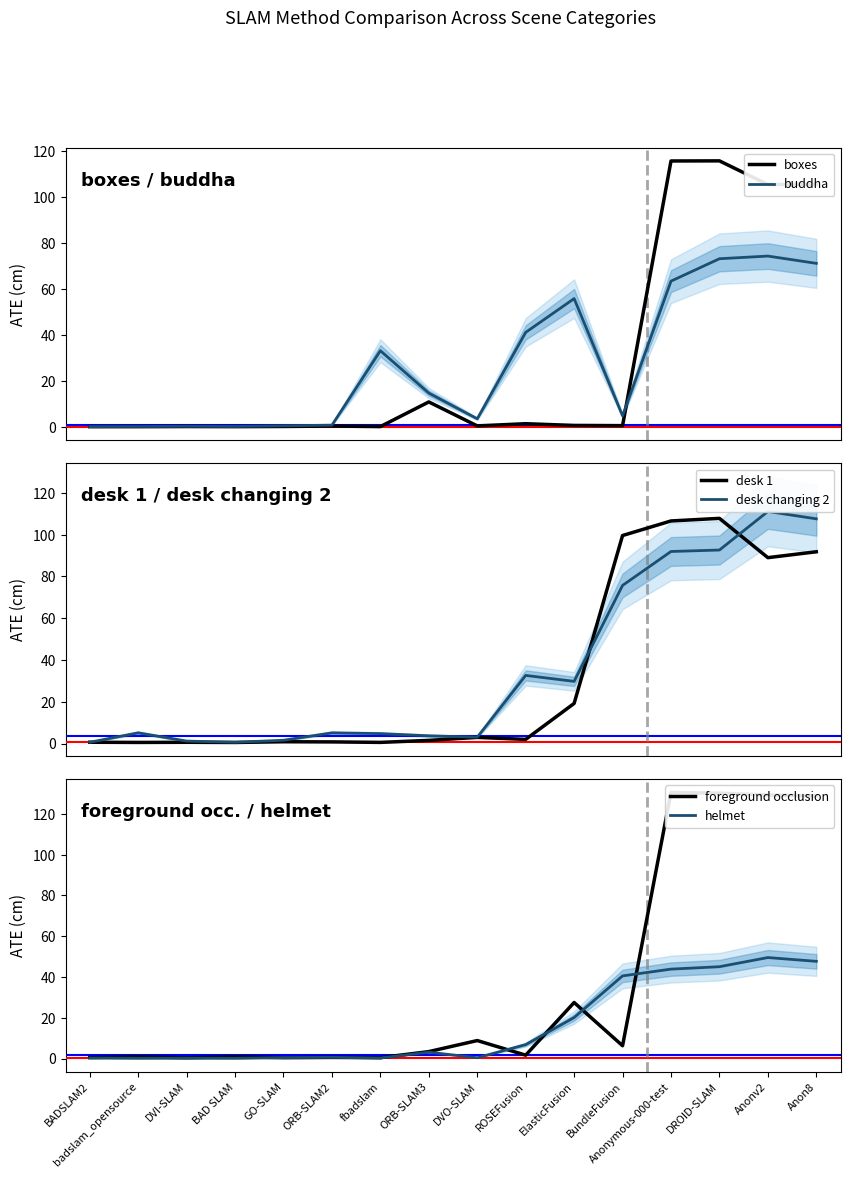

How many values in the foreground occlusion series are below 3?

8